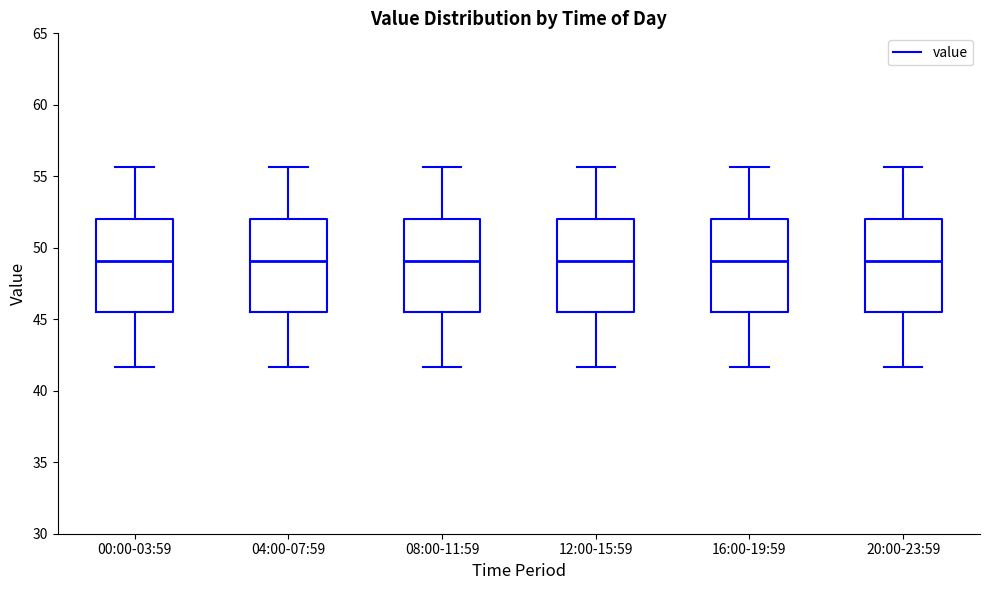

Reading left to right, read every box against the y-axis: the position of its median line, the range the box covers, and the ends of its whiskers. The values are not printed on the chart, so give them approximately, as read against the axis.

00:00-03:59: median 49.0, box 45.5 to 52.0, whiskers 41.5 to 55.5
04:00-07:59: median 49.0, box 45.5 to 52.0, whiskers 41.5 to 55.5
08:00-11:59: median 49.0, box 45.5 to 52.0, whiskers 41.5 to 55.5
12:00-15:59: median 49.0, box 45.5 to 52.0, whiskers 41.5 to 55.5
16:00-19:59: median 49.0, box 45.5 to 52.0, whiskers 41.5 to 55.5
20:00-23:59: median 49.0, box 45.5 to 52.0, whiskers 41.5 to 55.5